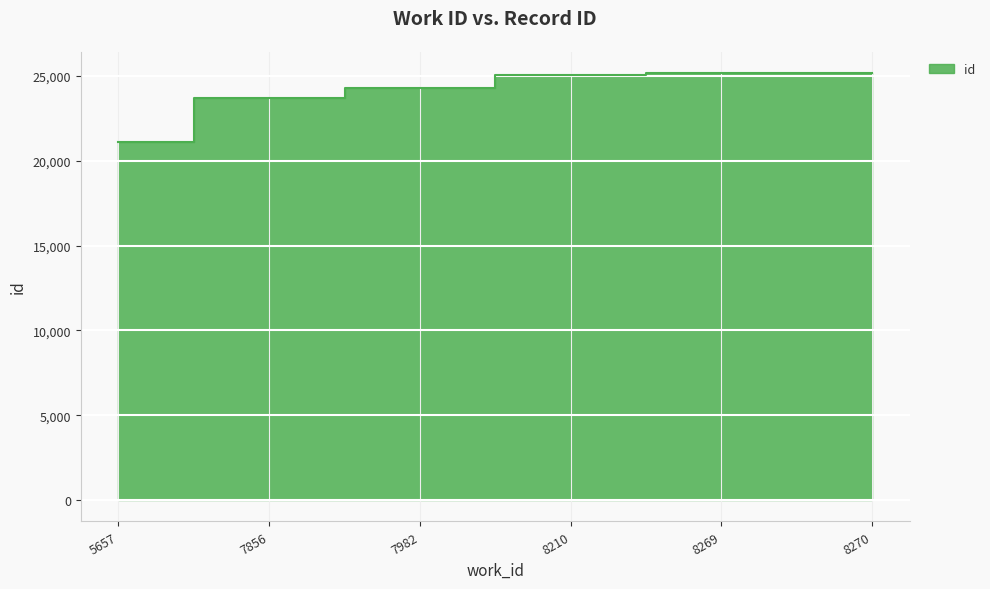

Reading left to right, what are all the values shown in this chart?

21131	23725	24292	25055	25164	25167